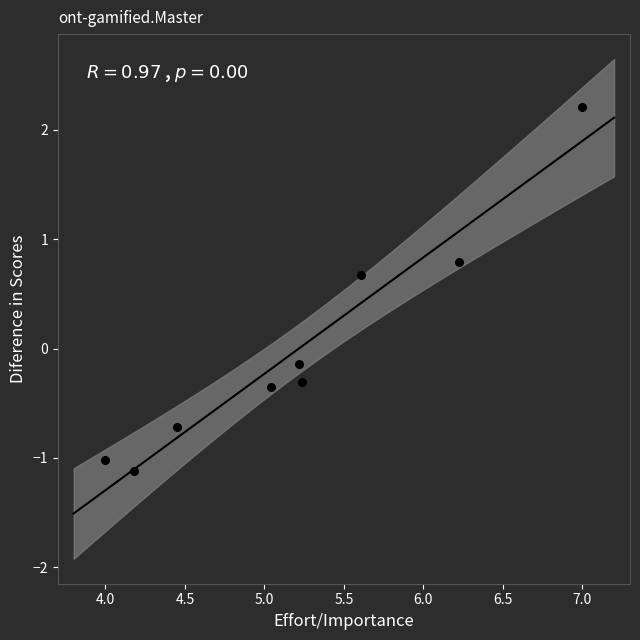

What is the range of Y values (max minus min)?

3.3